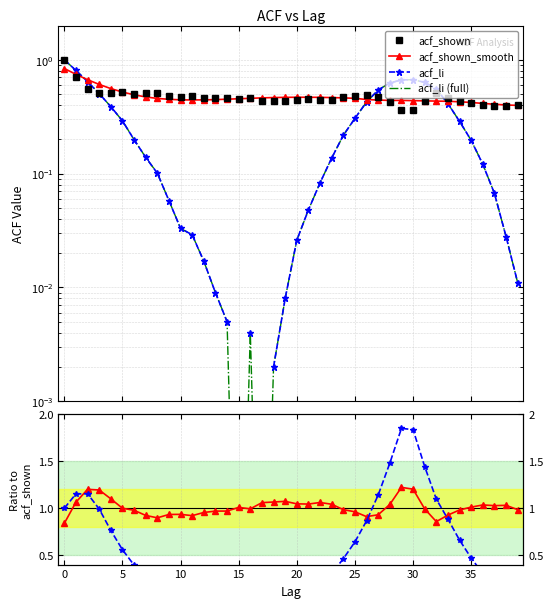

Is the value of acf_shown at 33 greater than the value of acf_shown_smooth at 12?

Yes